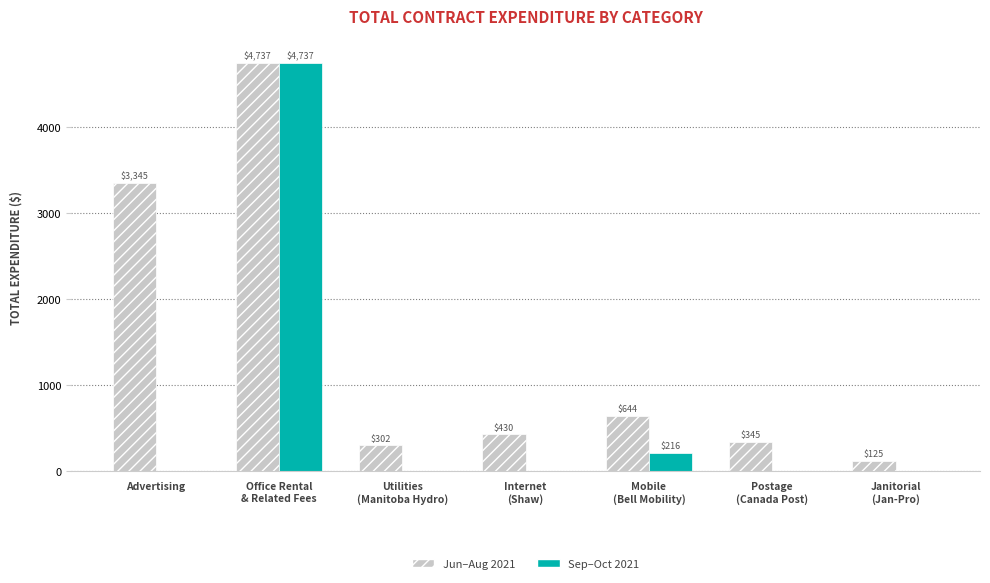

Which series has the widest spread of values?

Sep–Oct 2021